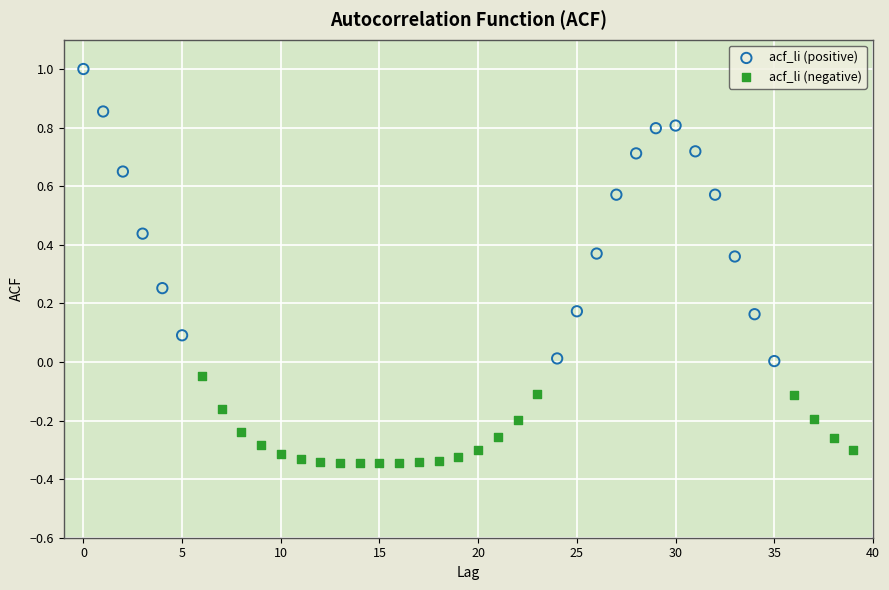

Which series has the widest spread of Y values?

acf_li (positive)